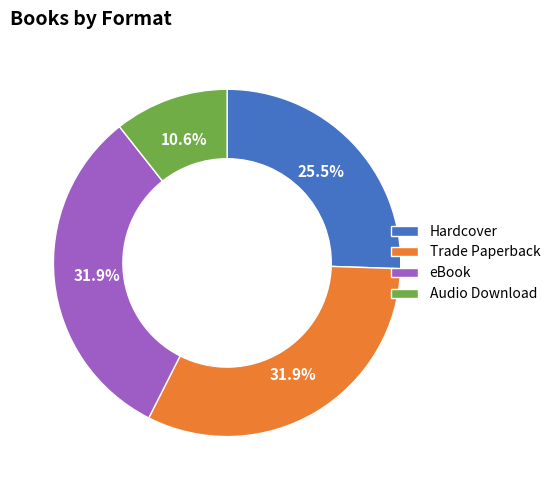

To the nearest percent, what is the difference between the Hardcover and Trade Paperback slice percentages?

6%